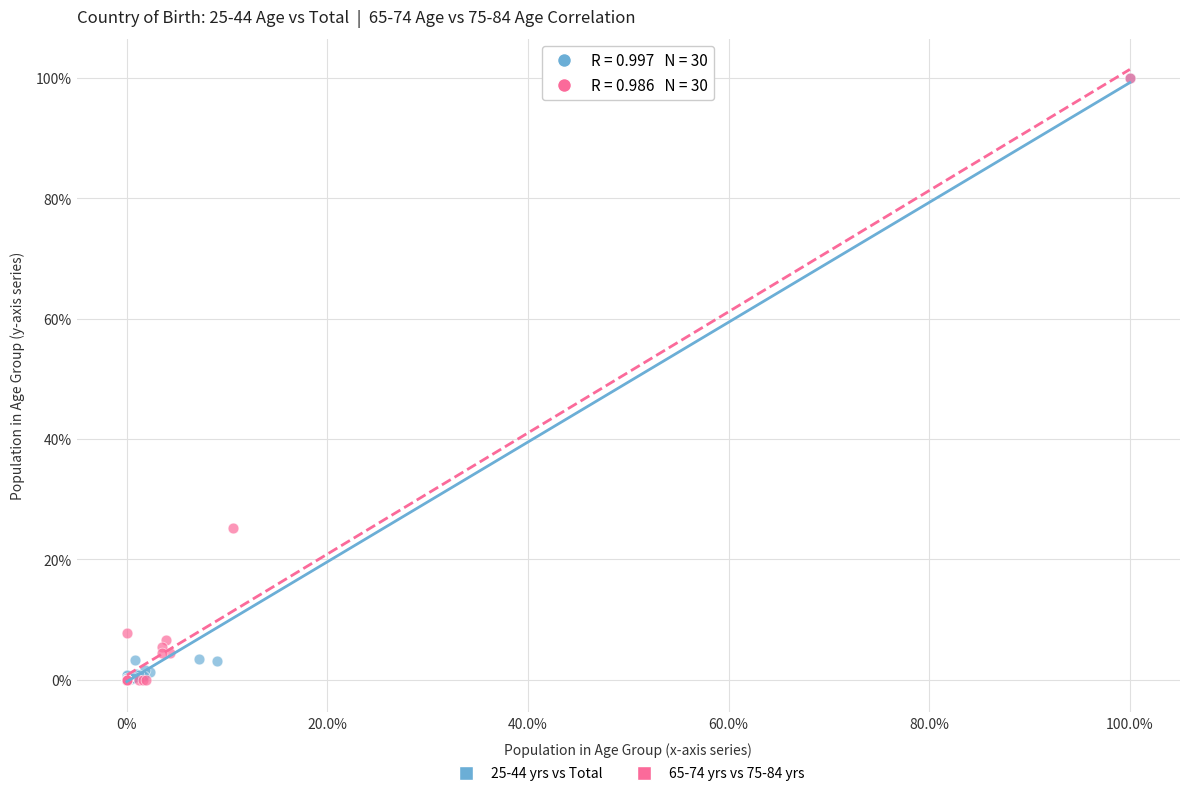

What are all the series names shown in the legend?

25-44 yrs vs Total, 65-74 yrs vs 75-84 yrs